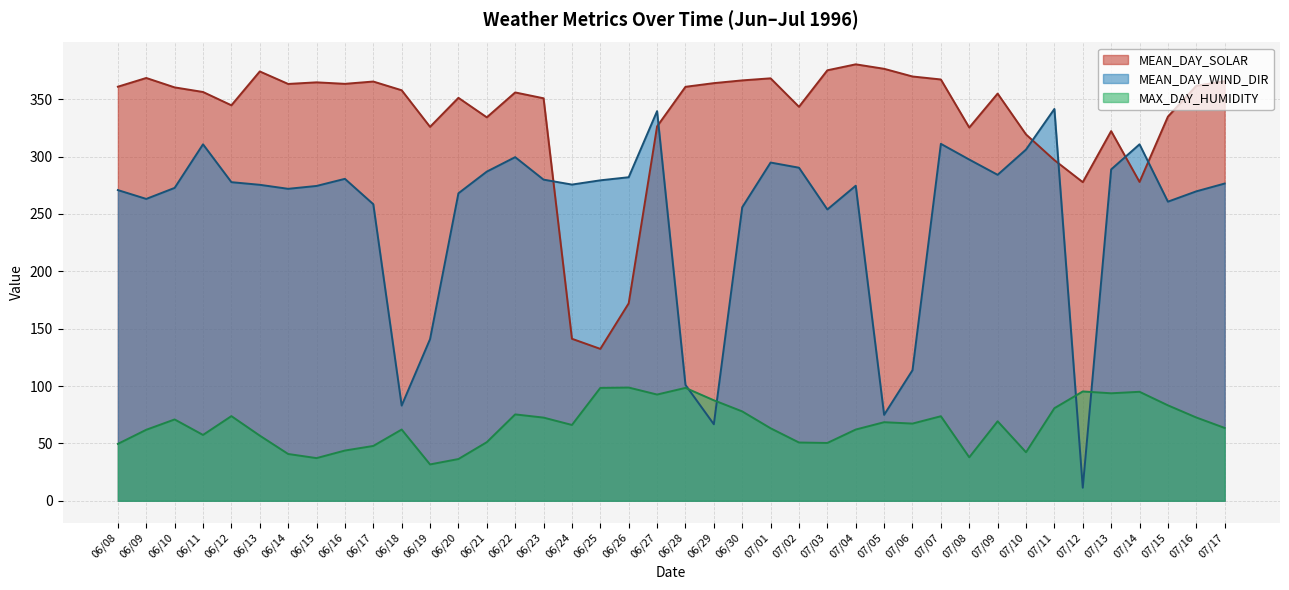

How many data points does each series have?

40